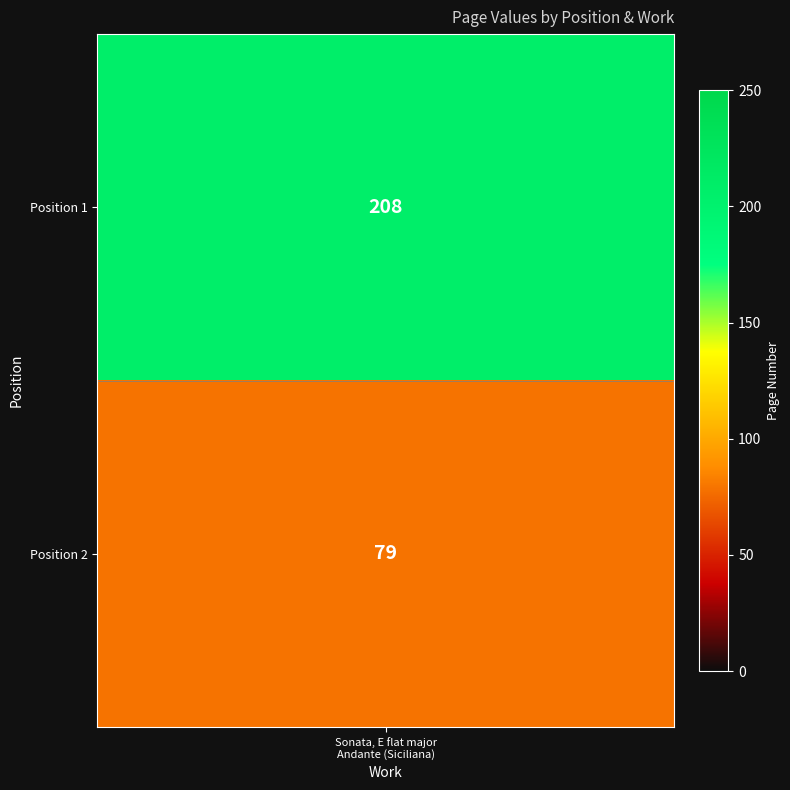

Reading left to right, extract all data points from this chart.

208	79